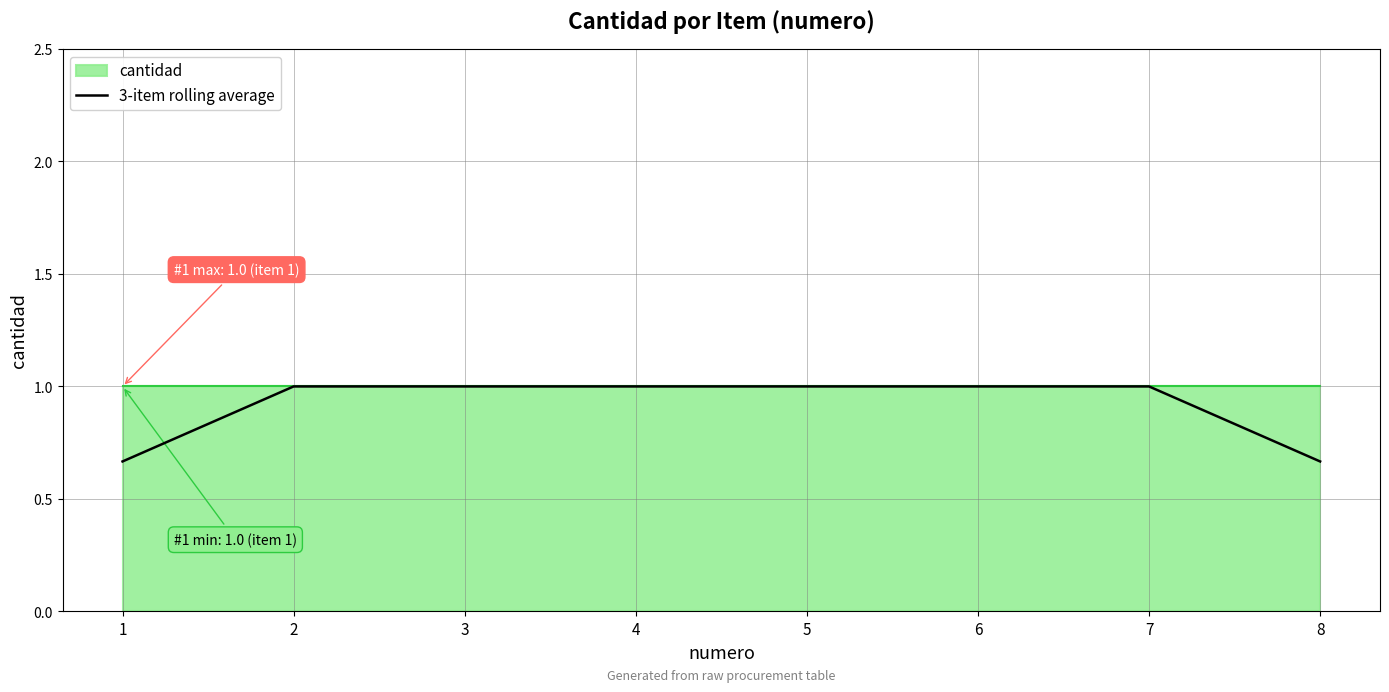

What is the maximum value shown in the chart?

1.0